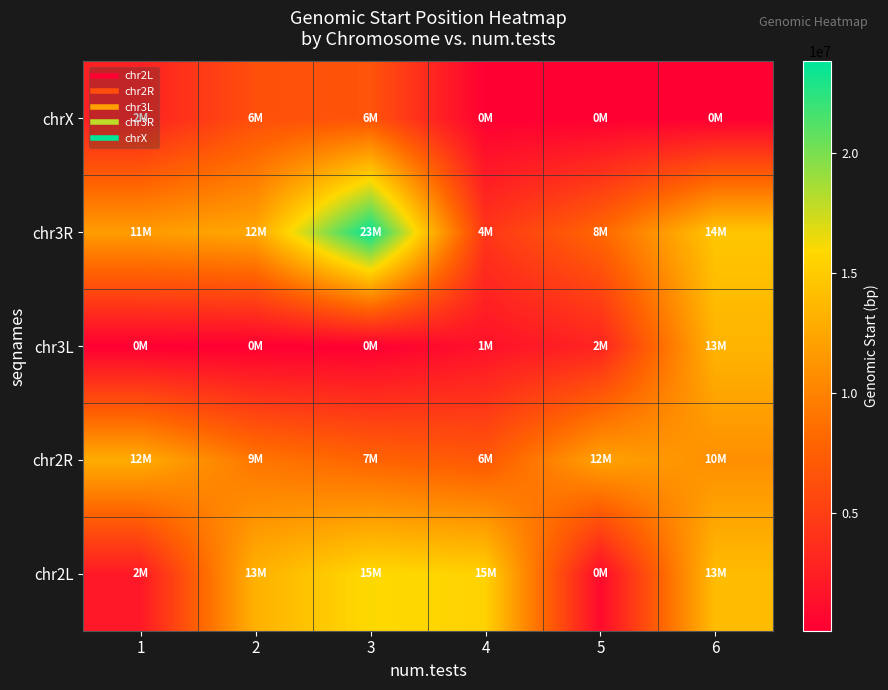

Reading left to right, what are all the values shown in this chart?

chr2L: 1=2012520	2=13211581	3=15961925	4=15477979	5=901227	6=13942568
chr2R: 1=12880372	2=9132374	3=7885451	4=6979108	5=12174828	6=10874594
chr3L: 1=72520	2=68764	3=74277	4=1488272	5=2895932	6=13412833
chr3R: 1=11721744	2=12467408	3=23827845	4=4280839	5=8027132	6=14625774
chrX: 1=2585116	2=6294627	3=6600118	4=93238	5=90876	6=93421